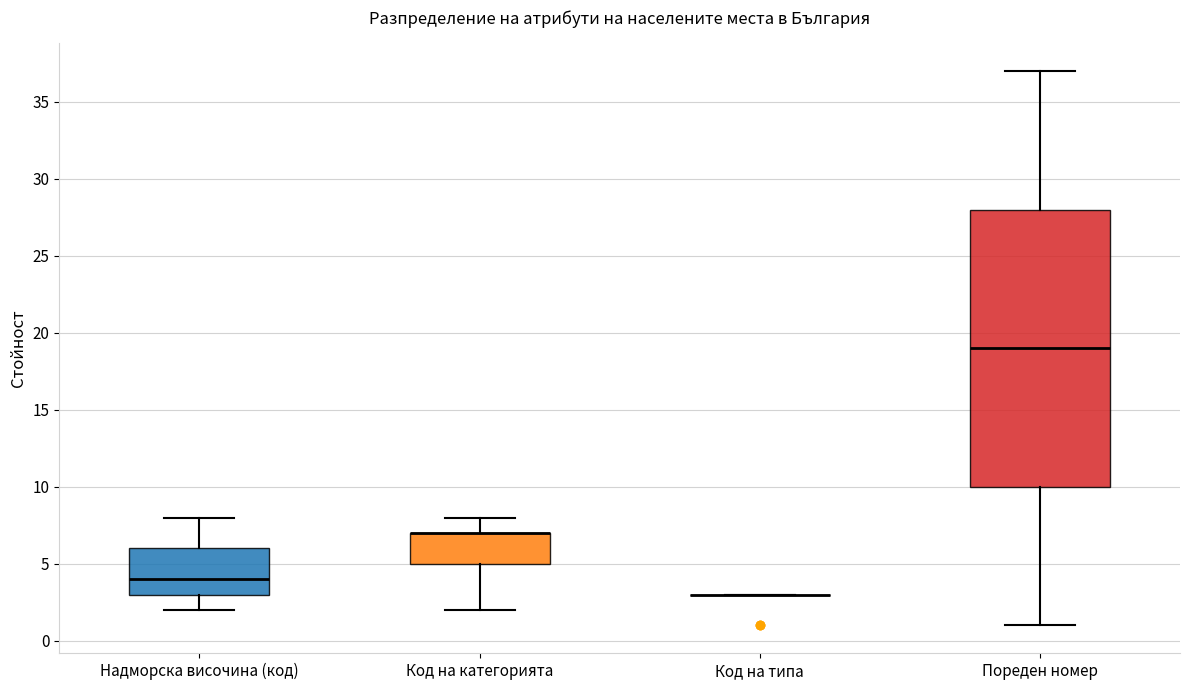

Reading left to right, transcribe this box plot: for each box, give where its median line is, the range the box spans, and where its two whiskers end, as read against the y-axis. The values are not printed on the chart, so give them approximately, as read against the axis.

Надморска височина (код): median 4, box 3 to 6, whiskers 2 to 8
Код на категорията: median 7 (drawn on the box's upper edge), box 5 to 7, whiskers 2 to 8
Код на типа: box collapsed to a line at 3, whiskers 3 to 3
Пореден номер: median 19, box 10 to 28, whiskers 1 to 37